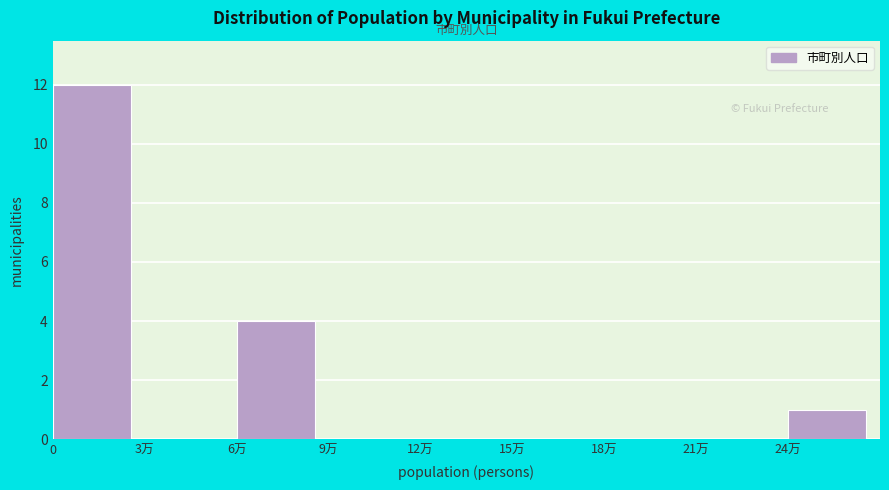

Reading left to right, transcribe all the data shown in this chart.

0=12	3万=0	6万=4	9万=0	12万=0	15万=0	18万=0	21万=0	24万=1